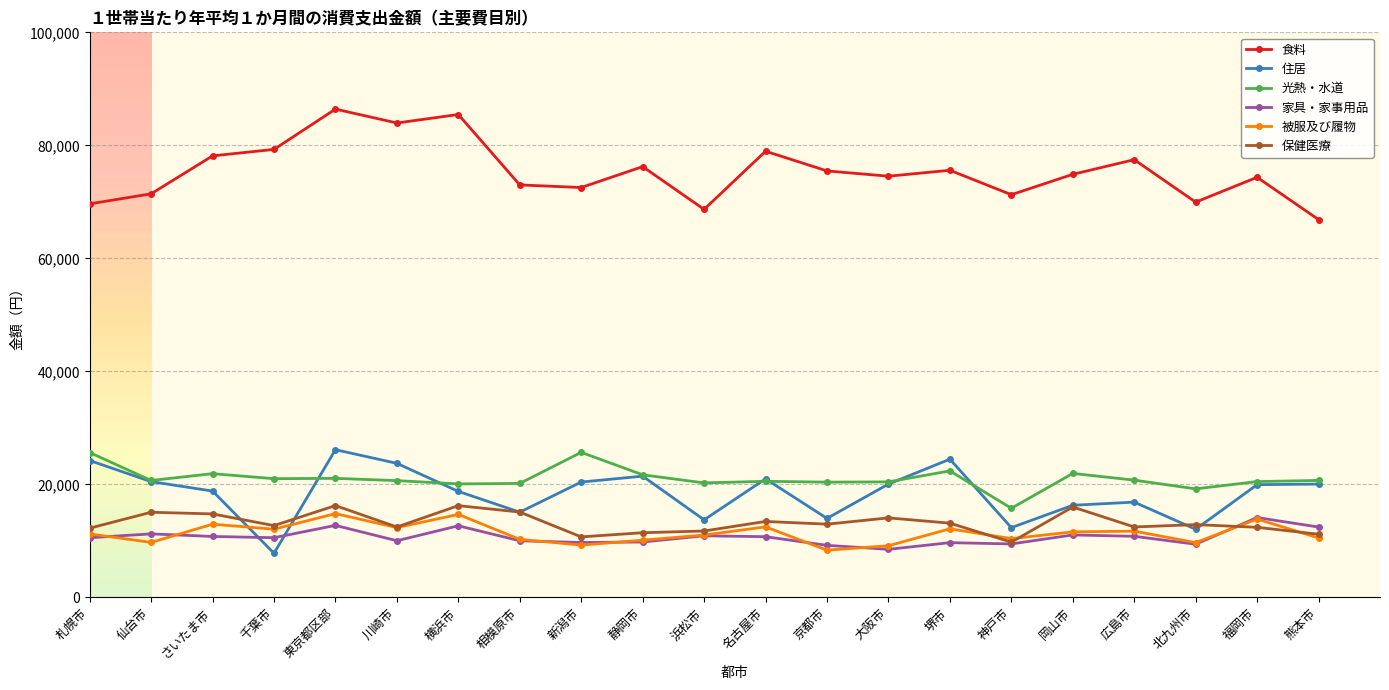

At how many categories does at least one series exceed 10178?

21